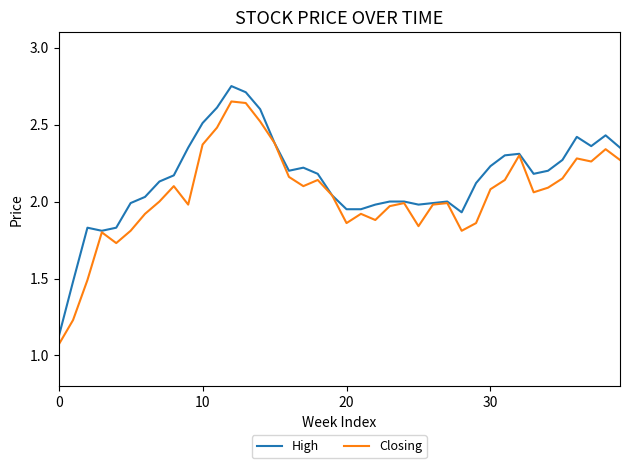

Which series has the largest range (max minus min)?

High